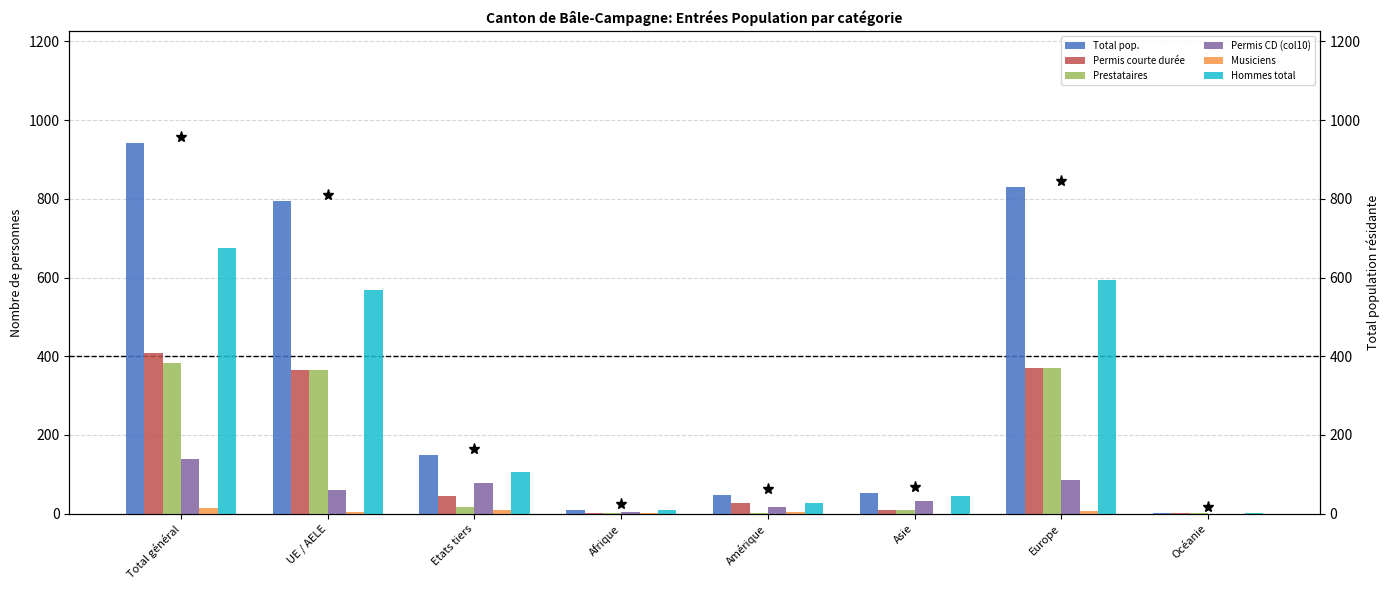

Rank the series by their maximum value, from lowest to highest.

Musiciens, Permis CD (col10), Prestataires, Permis courte durée, Hommes total, Total pop.